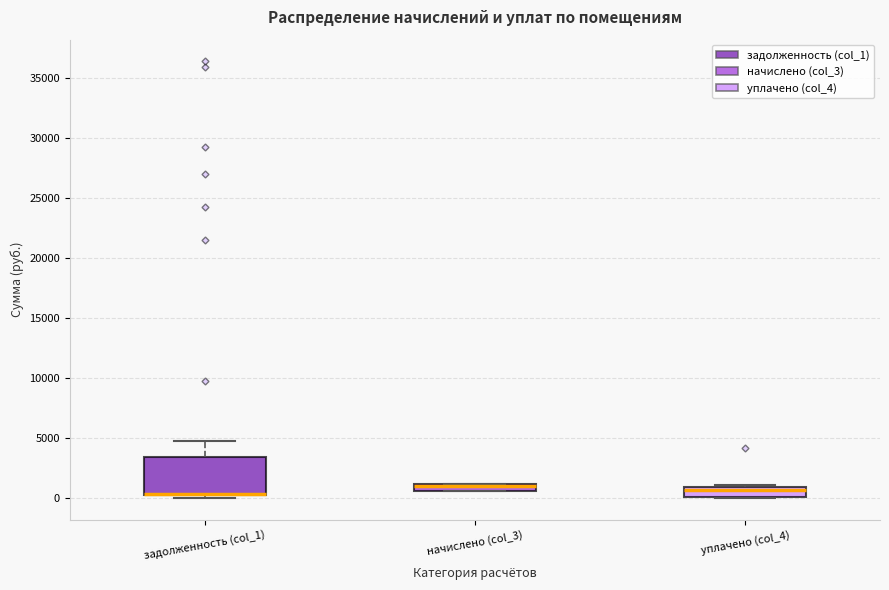

Where does the median line of the box for уплачено (col_4) sit on the y-axis? The values are not printed on the chart, so give them approximately, as read against the axis.

500